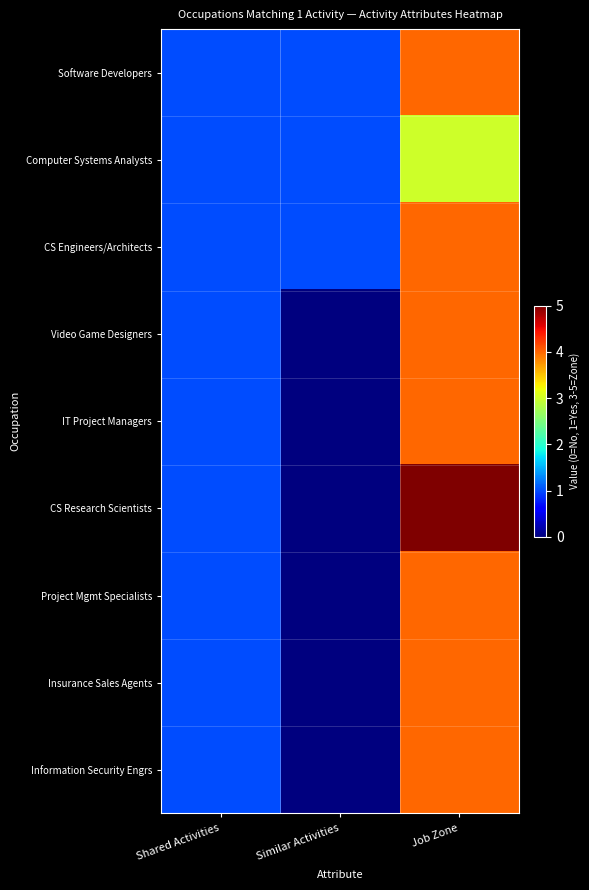

Reading left to right, extract all data points from this chart.

Software Developers: Shared Activities=1	Similar Activities=1	Job Zone=4
Computer Systems Analysts: Shared Activities=1	Similar Activities=1	Job Zone=3
CS Engineers/Architects: Shared Activities=1	Similar Activities=1	Job Zone=4
Video Game Designers: Shared Activities=1	Similar Activities=0	Job Zone=4
IT Project Managers: Shared Activities=1	Similar Activities=0	Job Zone=4
CS Research Scientists: Shared Activities=1	Similar Activities=0	Job Zone=5
Project Mgmt Specialists: Shared Activities=1	Similar Activities=0	Job Zone=4
Insurance Sales Agents: Shared Activities=1	Similar Activities=0	Job Zone=4
Information Security Engrs: Shared Activities=1	Similar Activities=0	Job Zone=4